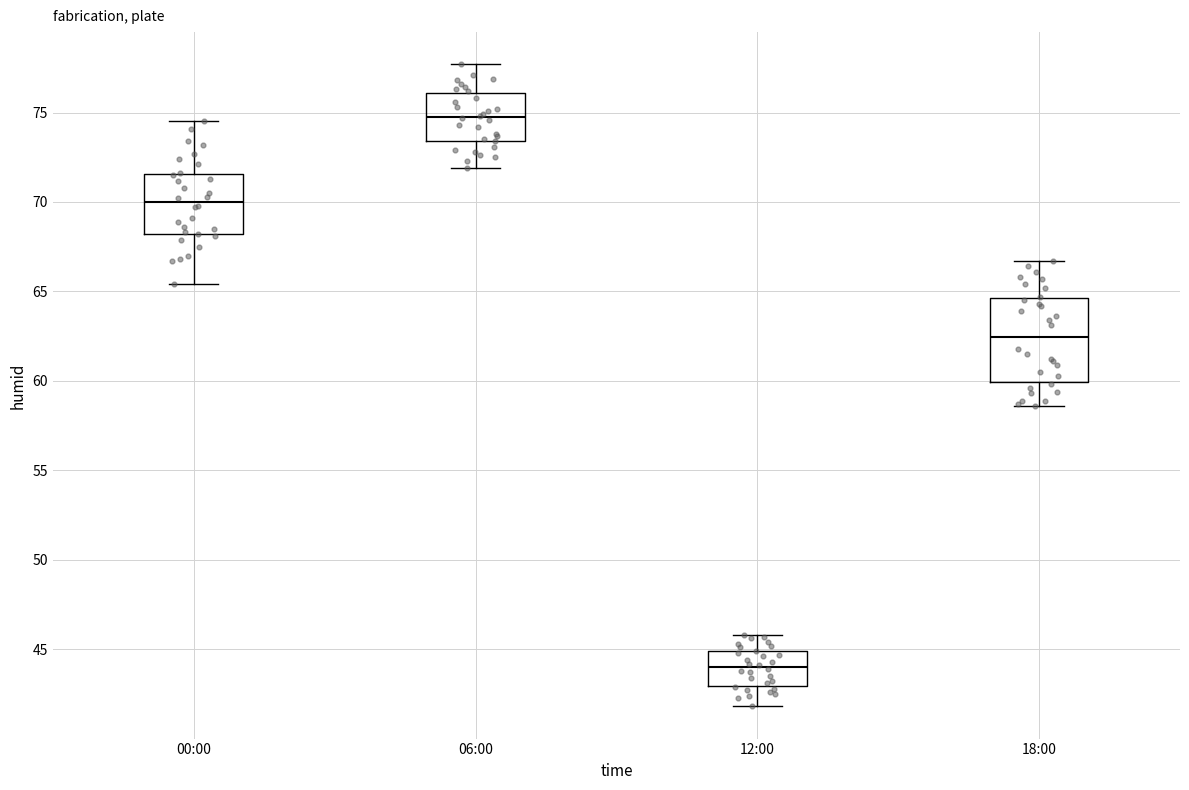

Which box has the lowest median line?

12:00